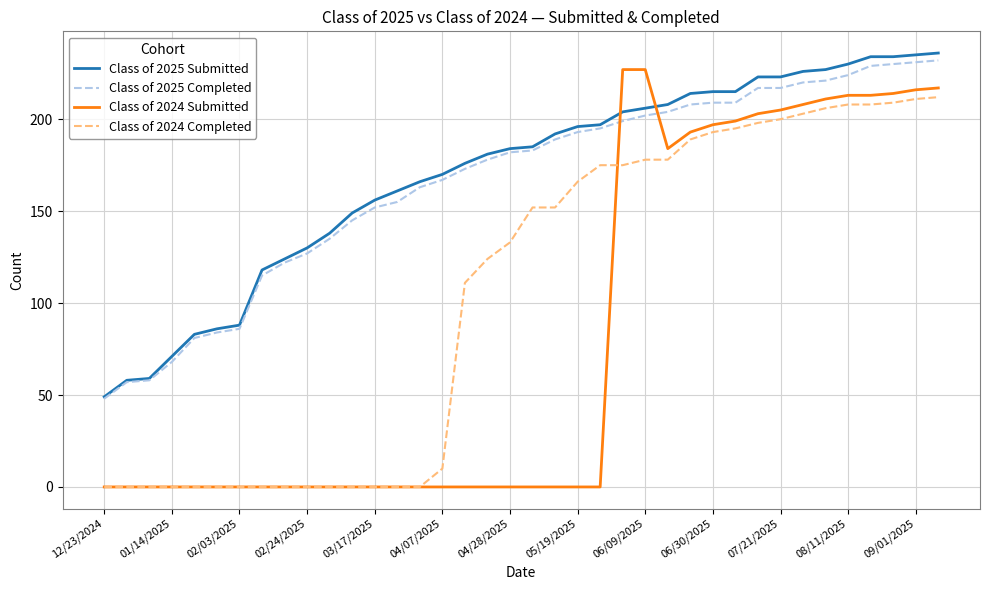

True or false: Class of 2024 Completed and Class of 2025 Submitted cross at least once.

False